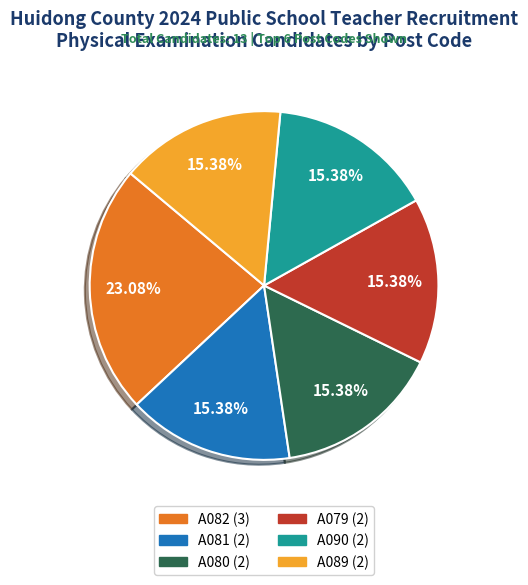

Is there a majority slice in this chart?

No